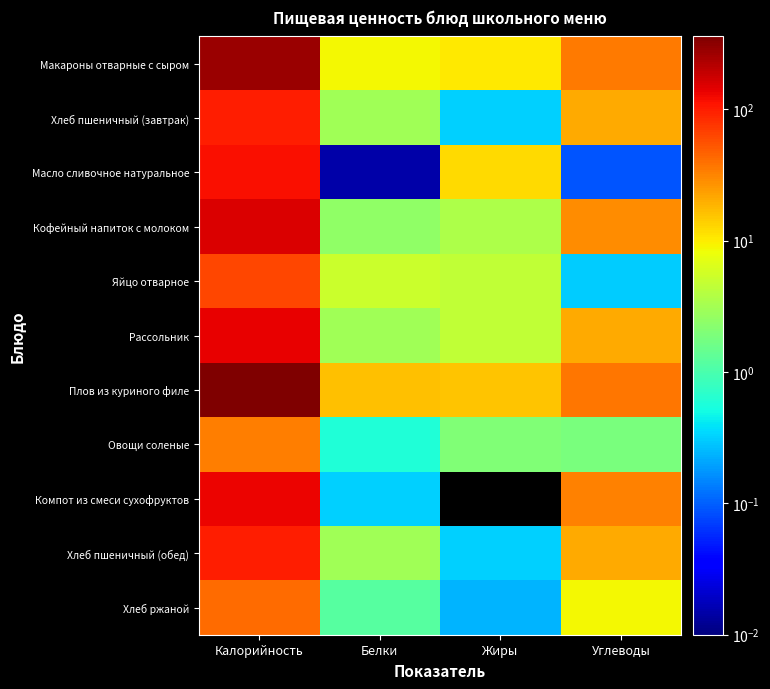

Reading right to left, transcribe all the data shown in this chart.

Макароны отварные с сыром: Углеводы=35.1	Жиры=10.2	Белки=8.9	Калорийность=275.6
Хлеб пшеничный (завтрак): Углеводы=20.6	Жиры=0.3	Белки=3.1	Калорийность=97.2
Масло сливочное натуральное: Углеводы=0.1	Жиры=12.4	Белки=0.0	Калорийность=115.5
Кофейный напиток с молоком: Углеводы=28.7	Жиры=3.6	Белки=2.5	Калорийность=152.0
Яйцо отварное: Углеводы=0.3	Жиры=4.6	Белки=5.1	Калорийность=63.0
Рассольник: Углеводы=21.0	Жиры=4.5	Белки=3.0	Калорийность=135.0
Плов из куриного филе: Углеводы=36.2	Жиры=15.8	Белки=16.2	Калорийность=358.0
Овощи соленые: Углеводы=1.9	Жиры=2.0	Белки=0.6	Калорийность=34.5
Компот из смеси сухофруктов: Углеводы=32.9	Жиры=0.0	Белки=0.3	Калорийность=132.6
Хлеб пшеничный (обед): Углеводы=20.6	Жиры=0.3	Белки=3.1	Калорийность=97.2
Хлеб ржаной: Углеводы=8.8	Жиры=0.2	Белки=1.2	Калорийность=42.0